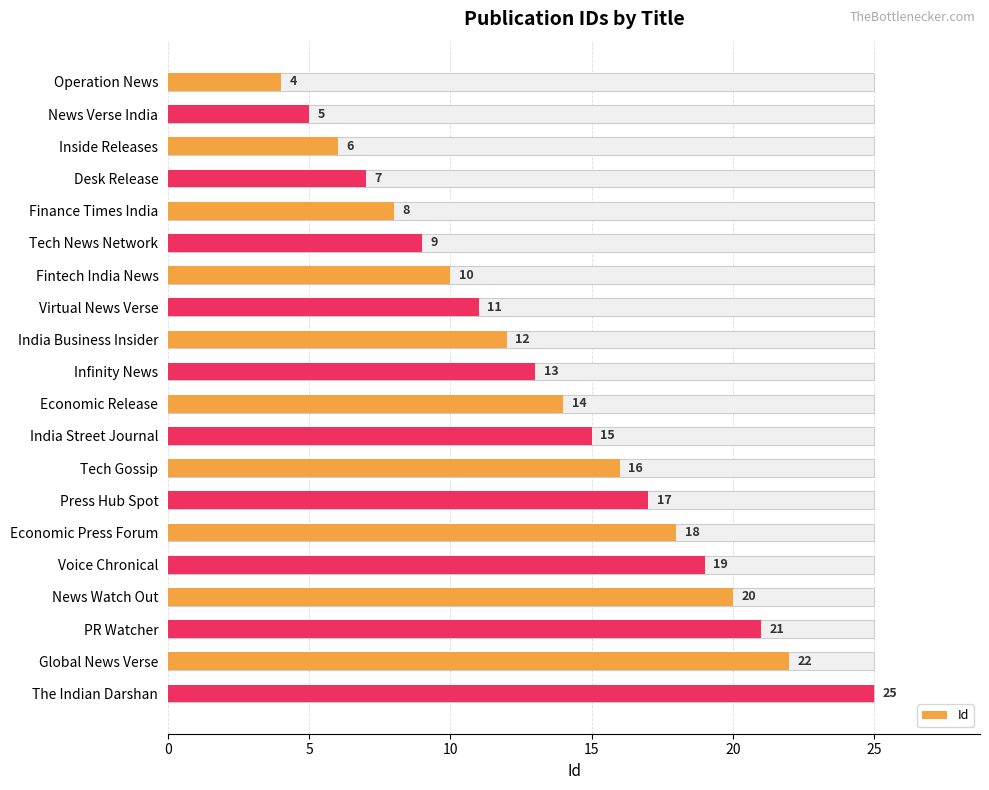

Count the number of values greater than 14.

9